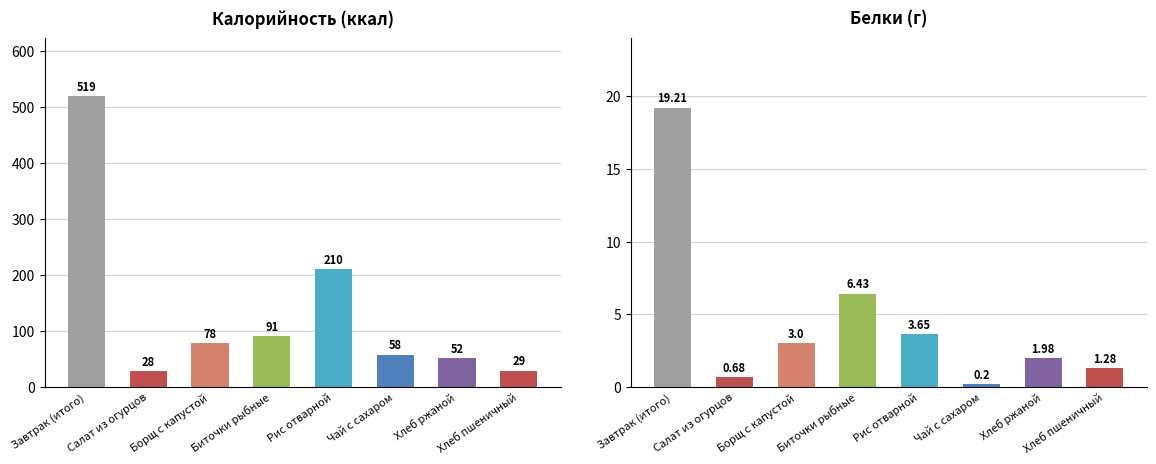

What is the difference between the maximum and minimum values in the Калорийность series?

491.0